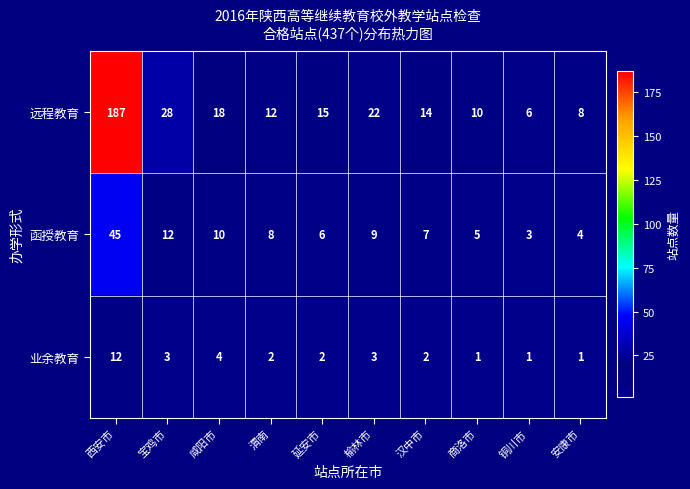

What is the difference between the maximum and second lowest values in the 远程教育 series?

179